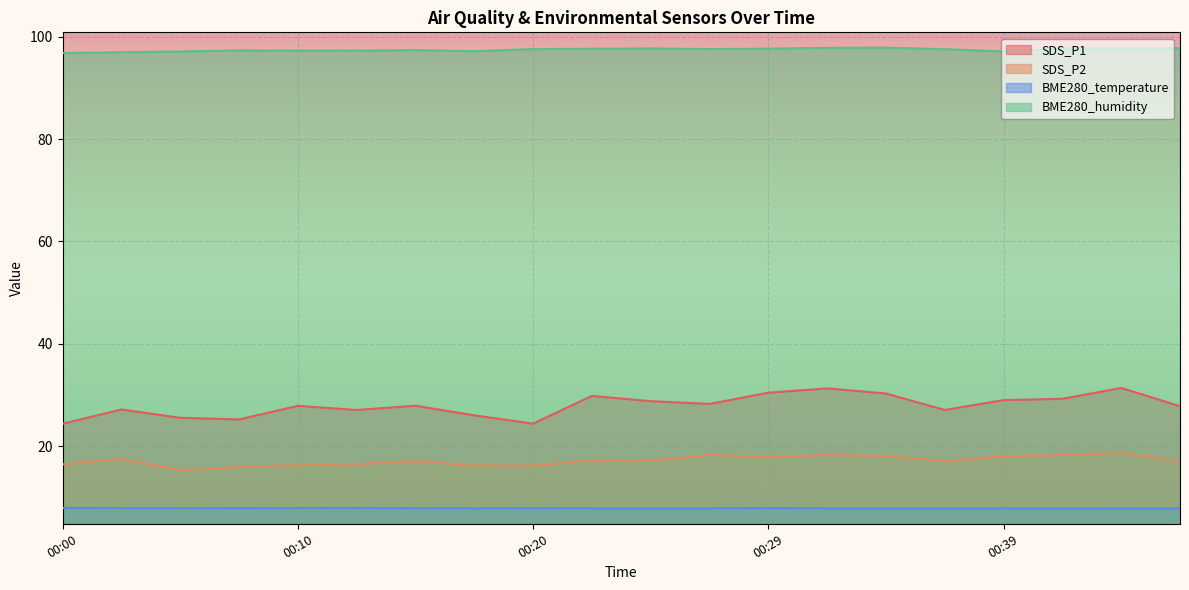

In SDS_P2, how many points are higher than both neighbors (excluding endpoints)?

6